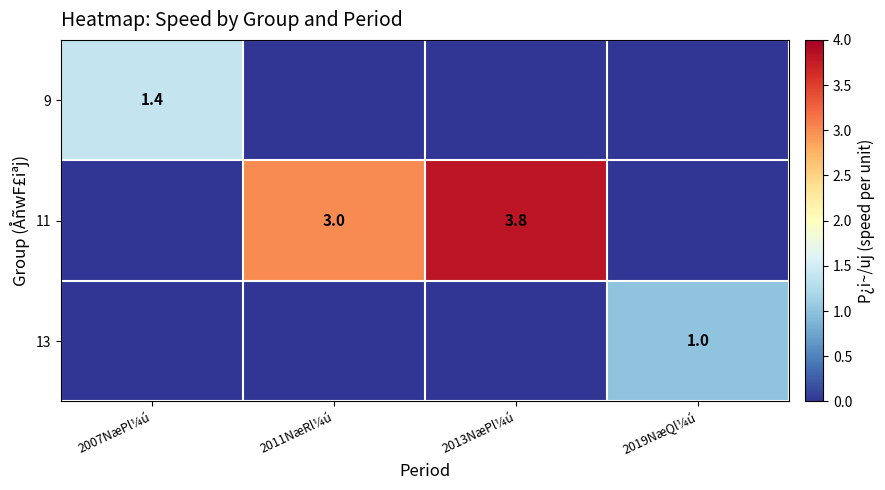

The value of 11 at 2011NæRl¼ú is 3.0. True or false?

True